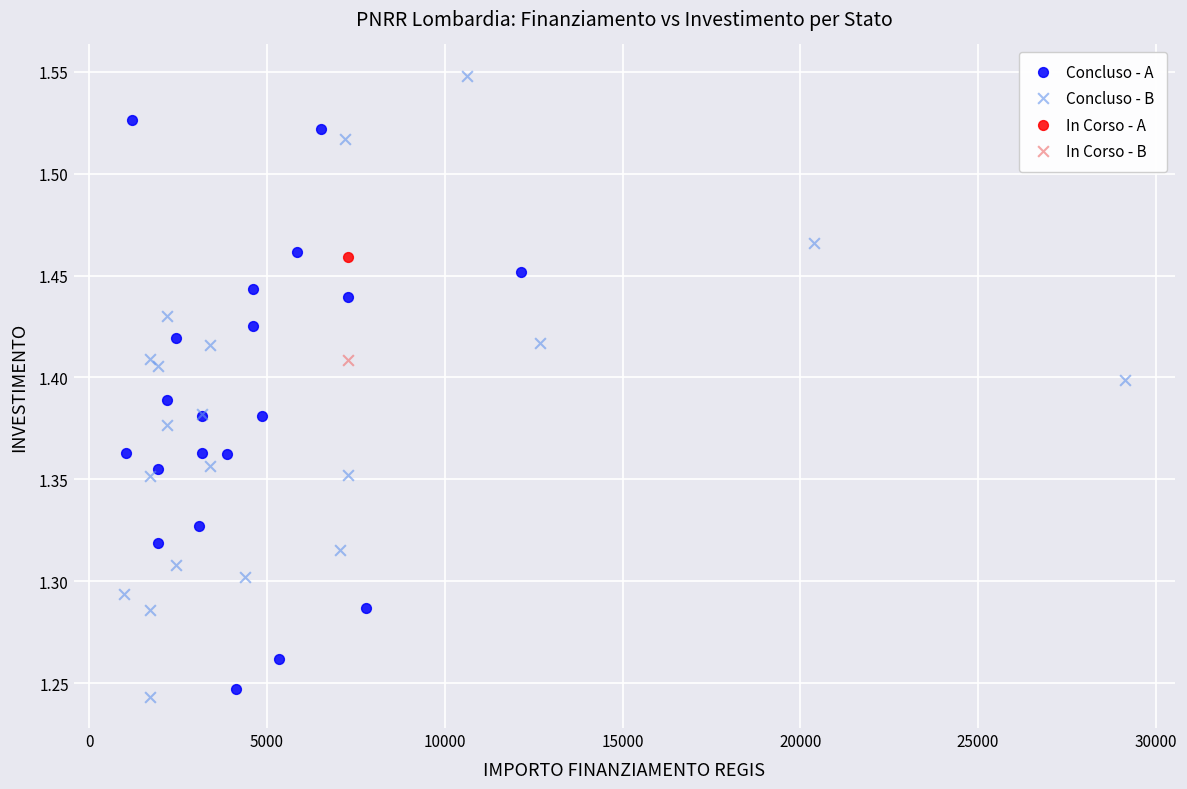

Which series contains the highest Y value?

Concluso - B